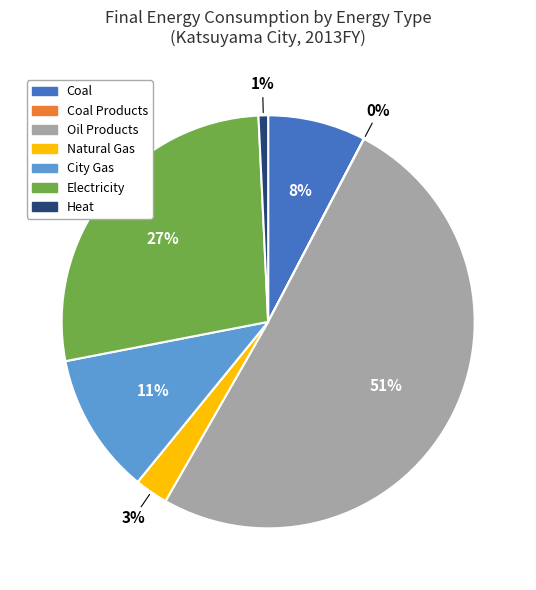

To the nearest percent, what is the average slice percentage?

14%